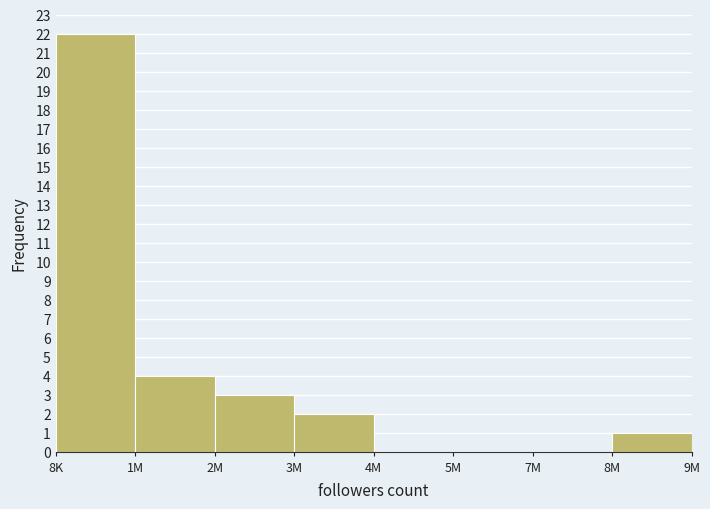

Reading left to right, transcribe all the data shown in this chart.

8K=22	1M=4	2M=3	3M=2	4M=0	5M=0	7M=0	8M=1